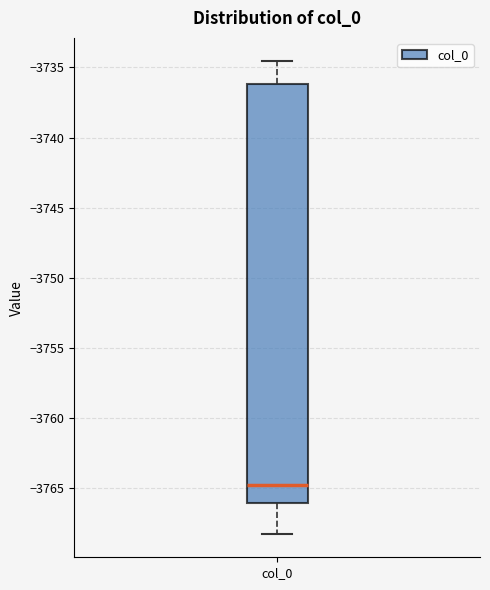

Where is the upper edge of the box for col_0 on the y-axis? The values are not printed on the chart, so give them approximately, as read against the axis.

-3736.0